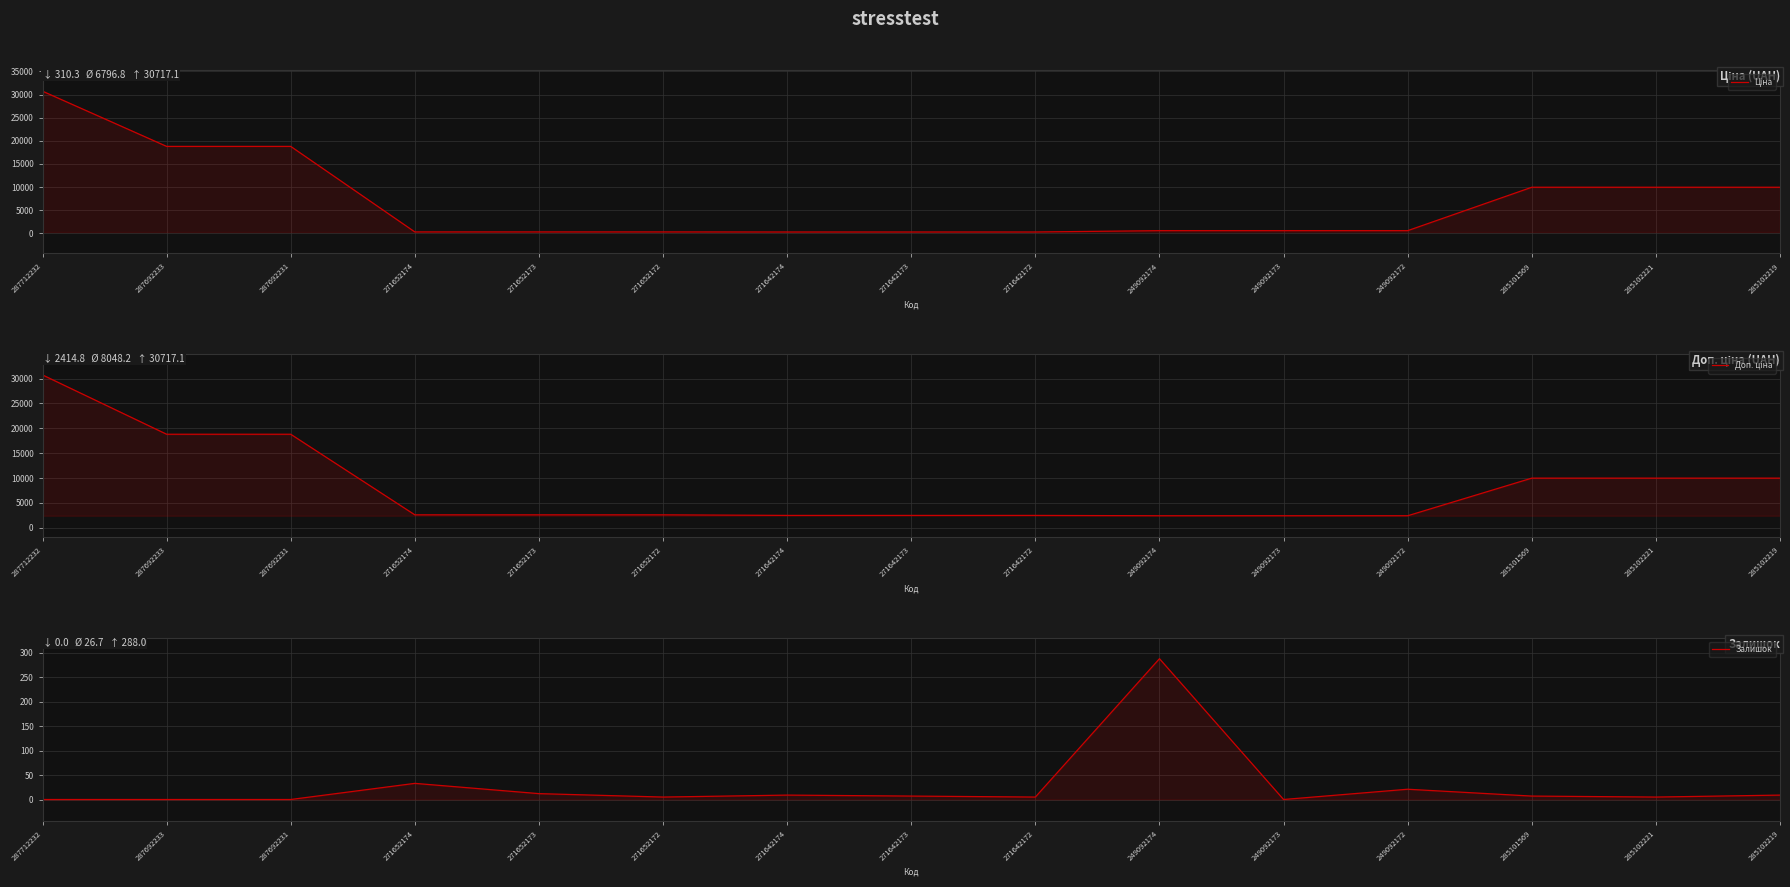

The Ціна series shows 603.7 at 249092172. True or false?

True